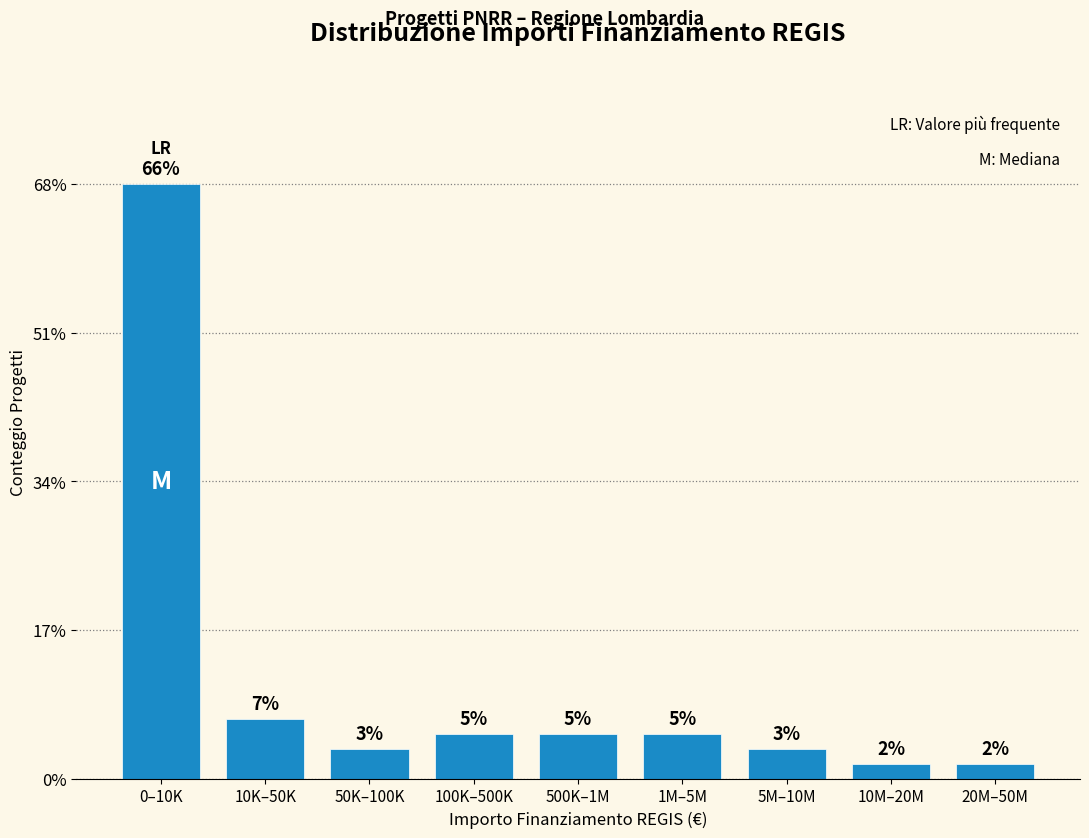

Does the chart contain any negative values?

No